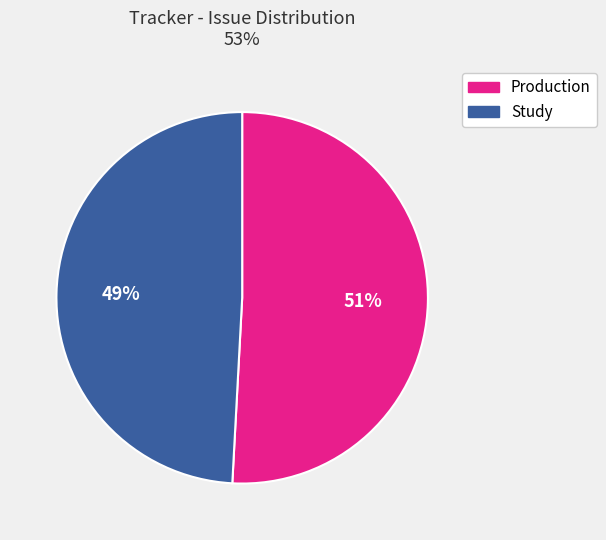

To the nearest percent, what percentage of the pie is Production?

51%